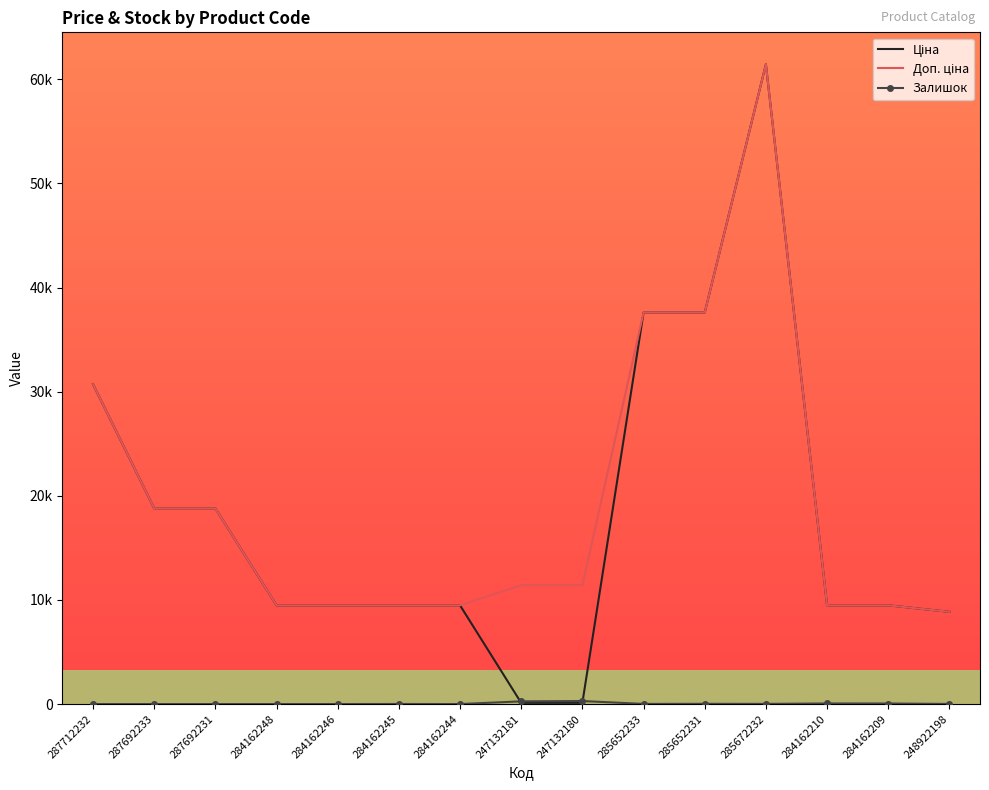

Which series ends up on top after the final intersection of Ціна and Залишок?

Ціна